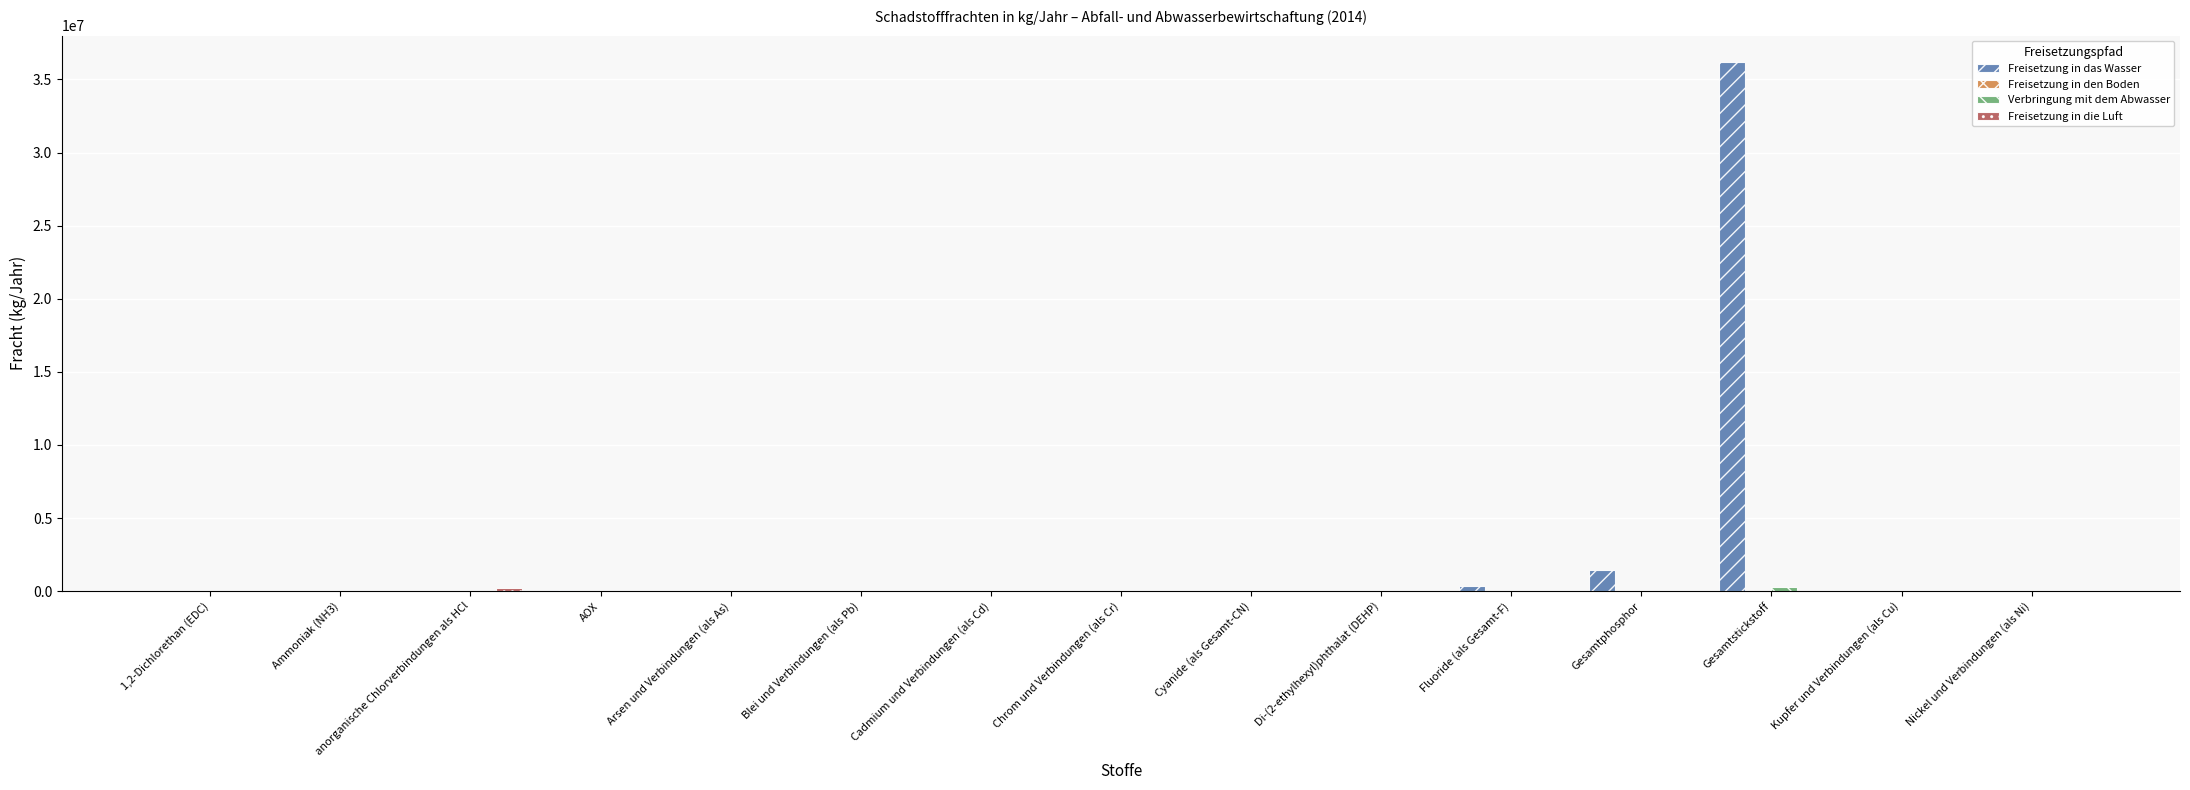

At which category is the sum across all series the highest?

Gesamtstickstoff